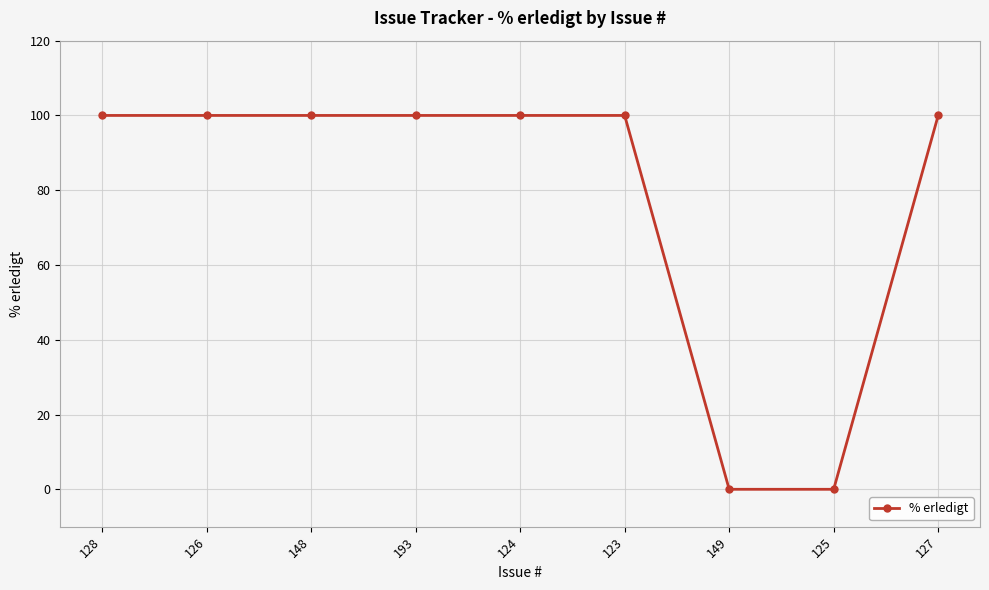

What is the approximate value at 124, to the nearest 10?

100